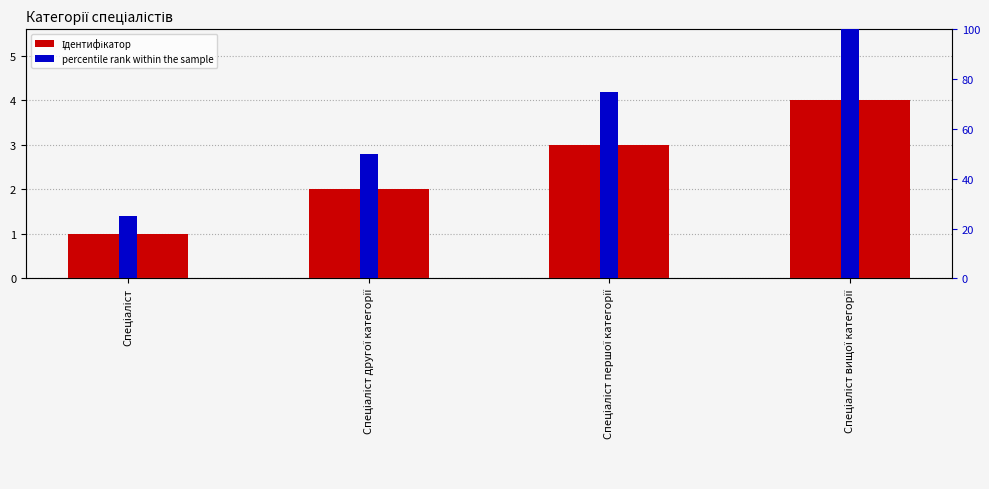

Which series has the largest total across all categories?

percentile rank within the sample